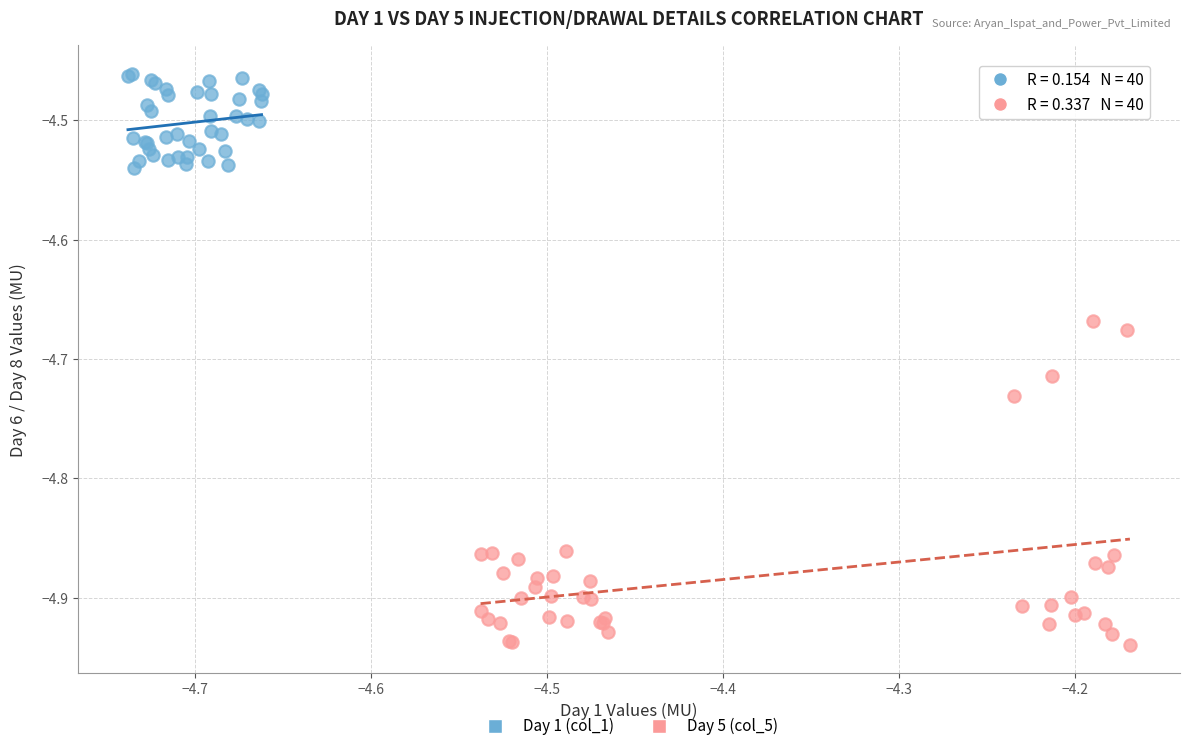

Which series reaches the minimum Y coordinate?

Day 5 (col_5)